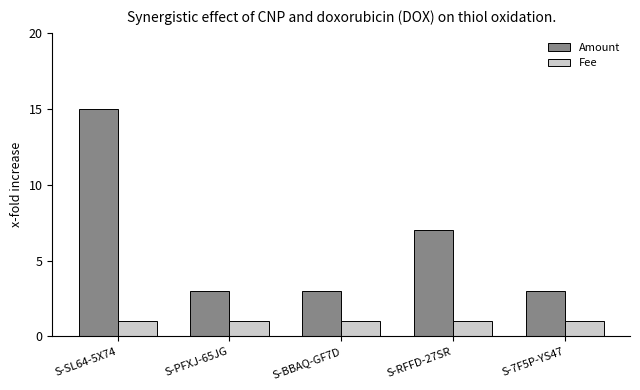

Which series has the largest range (max minus min)?

Amount